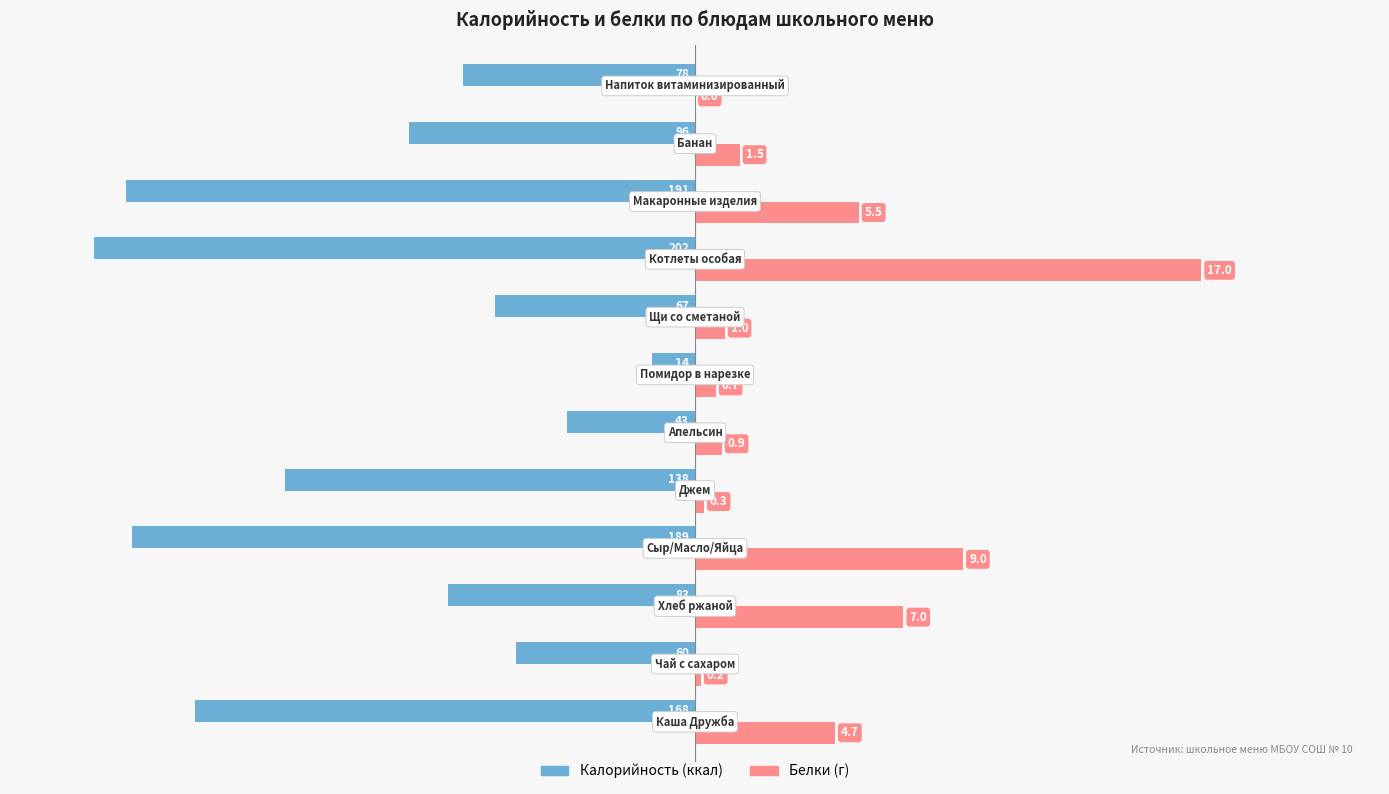

What is the value of the Калорийность bar at the 3rd from the left?

-83.0